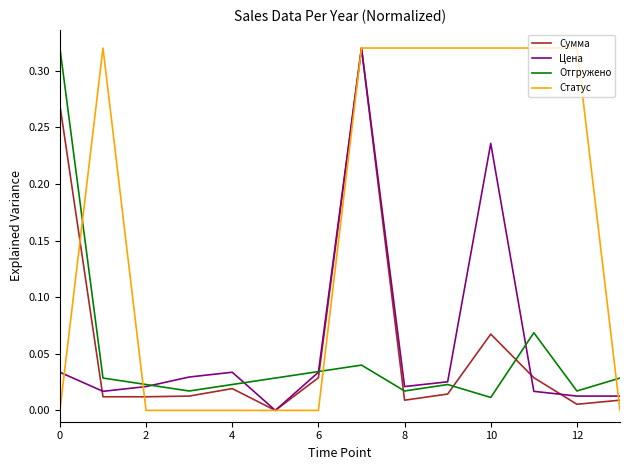

True or false: Сумма and Отгружено cross at least once.

True